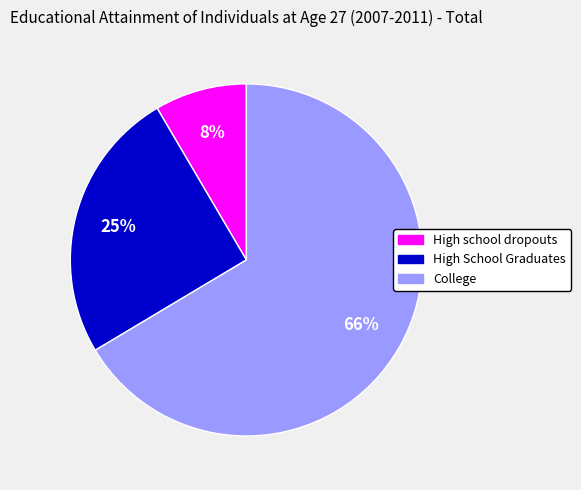

To the nearest percent, what is the difference between the College and High School Graduates slice percentages?

41%